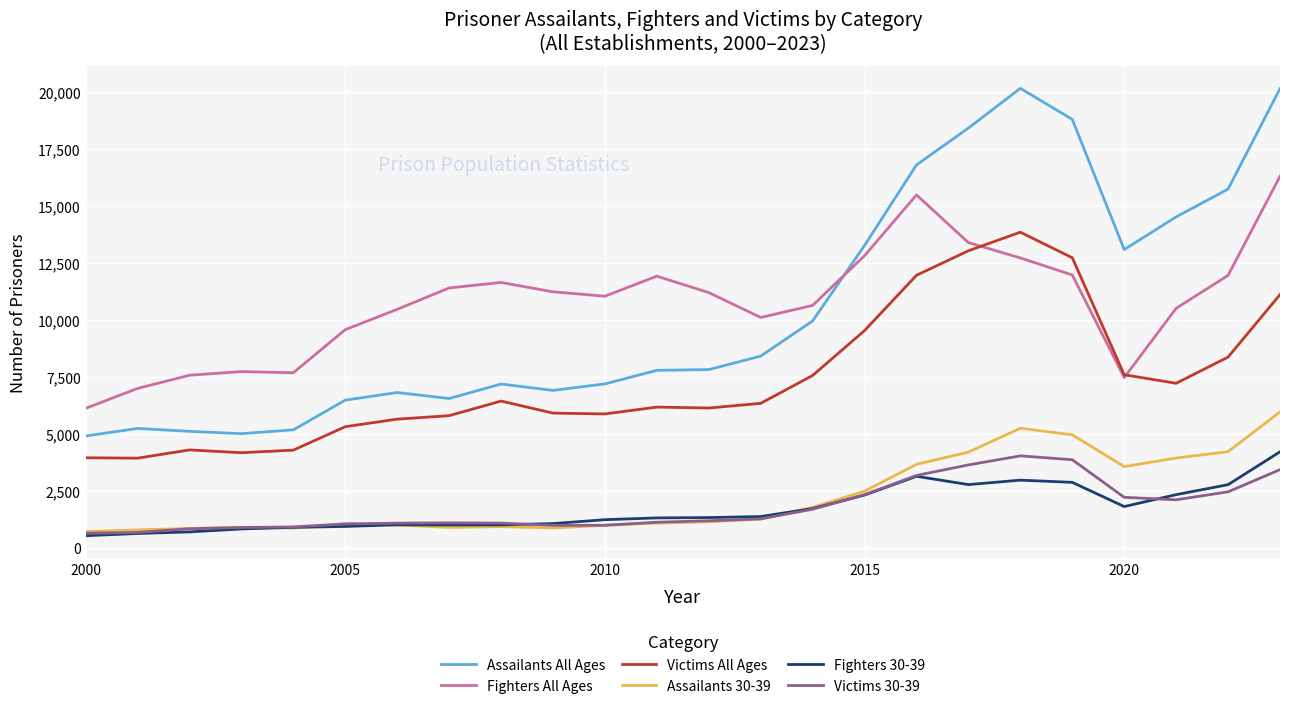

In Assailants All Ages, how many points are higher than both neighbors (excluding endpoints)?

4